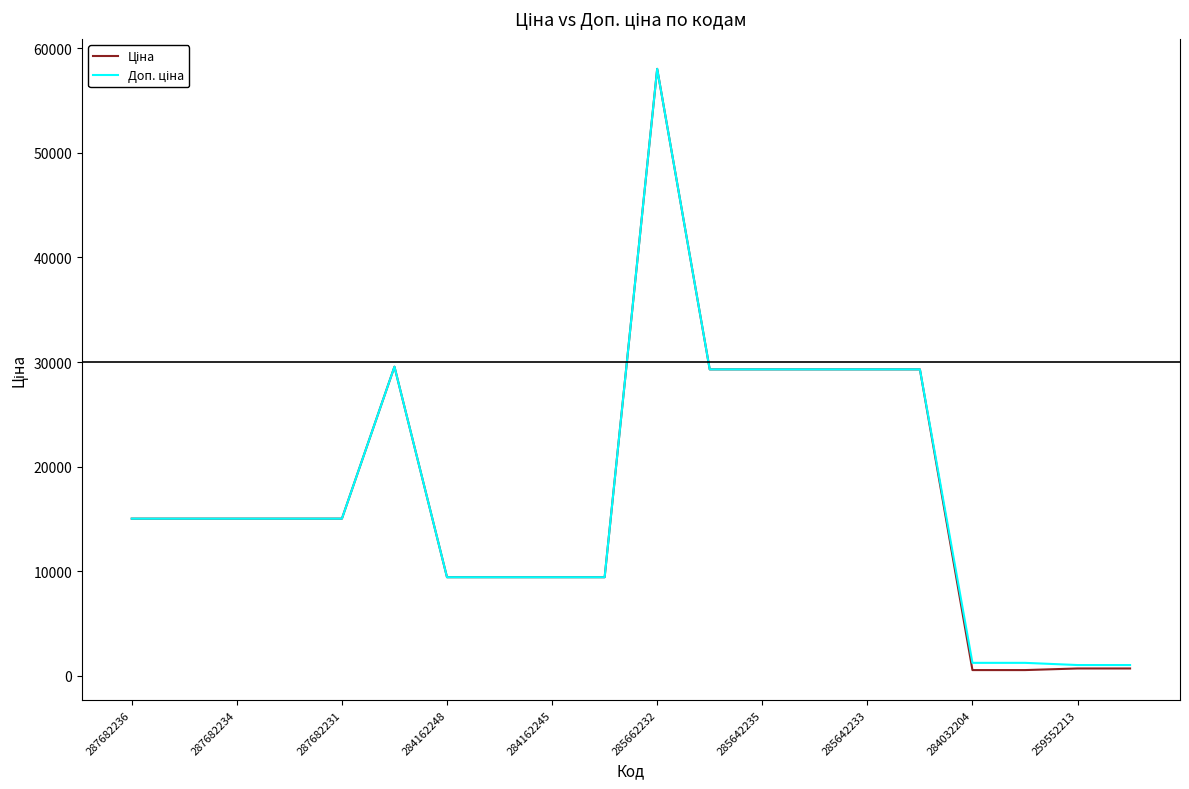

Does the chart display data point markers on the line(s)?

No